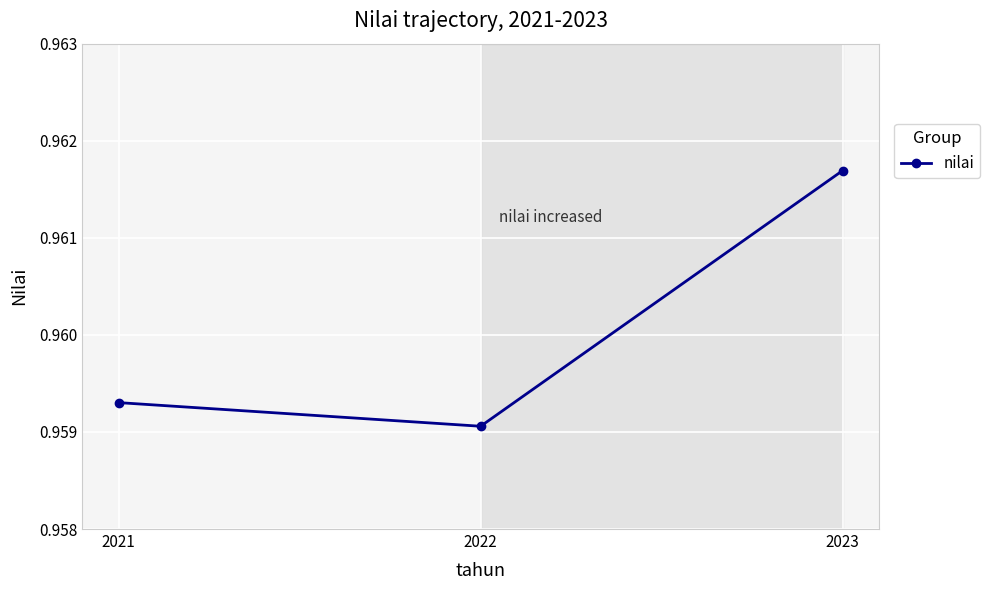

Which label corresponds to the largest value in the chart?

2023